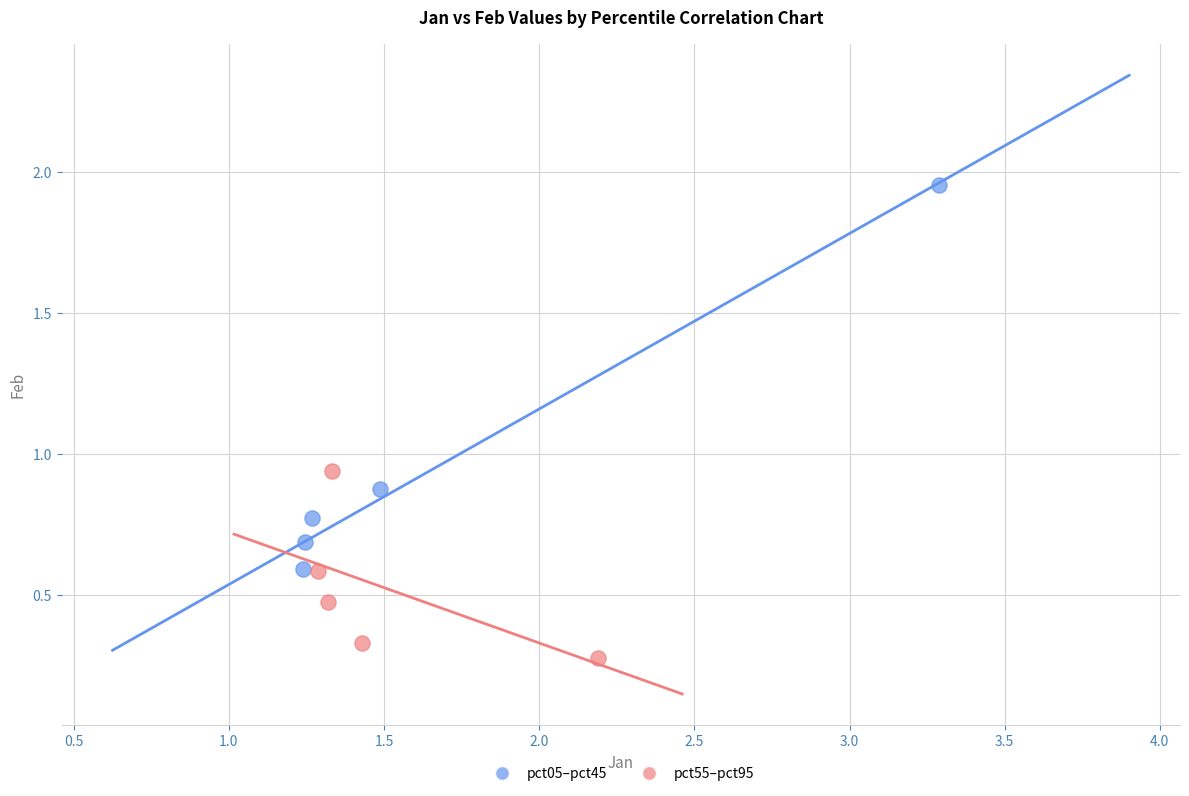

Which series contains the lowest Y value?

pct55–pct95